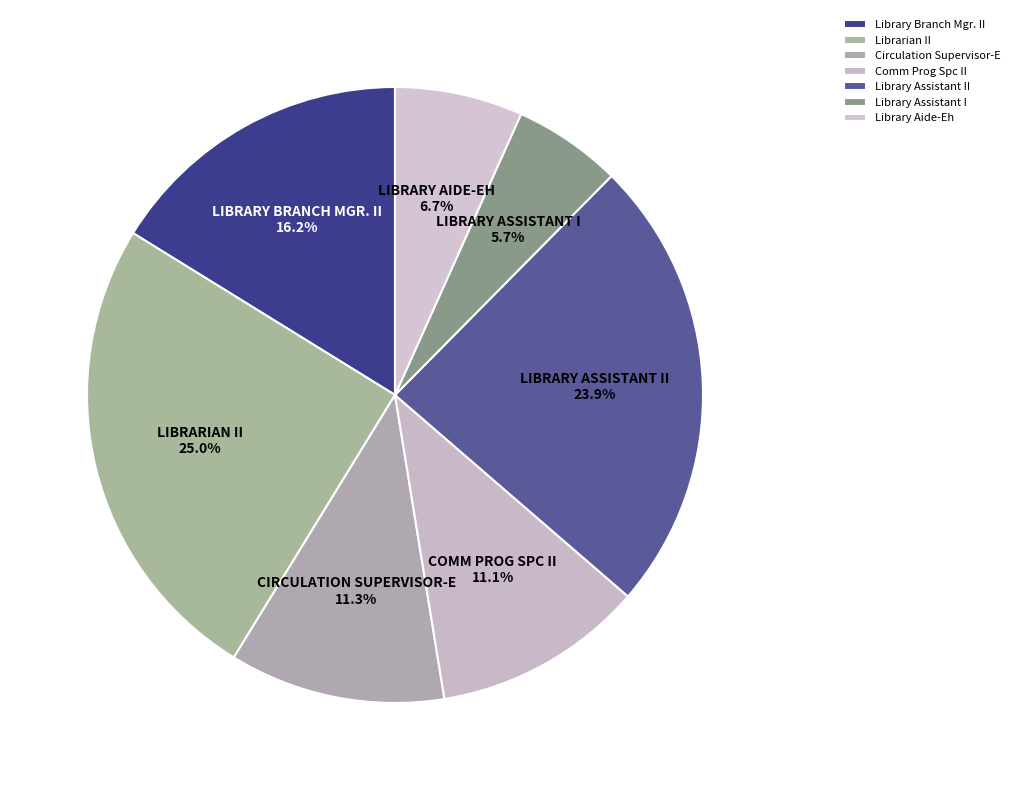

What percentage is the Library Branch Mgr. II slice, to the nearest percent?

16%